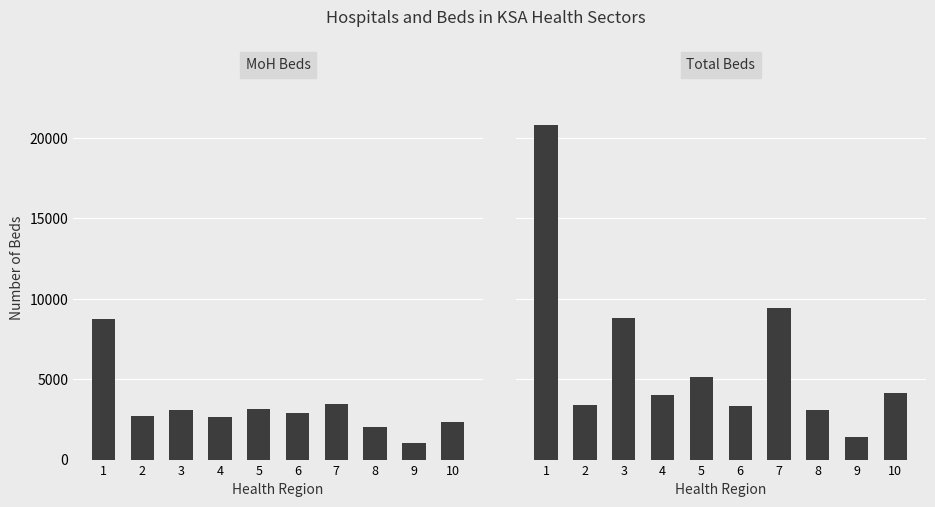

How many groups of bars are there?

10